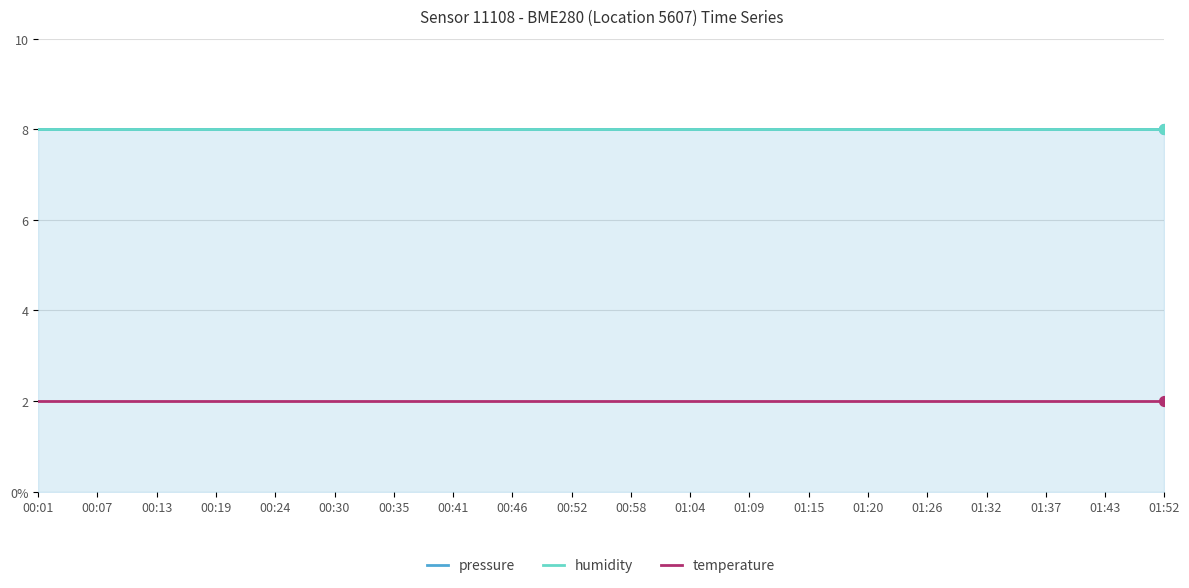

Is the value of humidity at 00:24 greater than the value of pressure at 00:52?

No